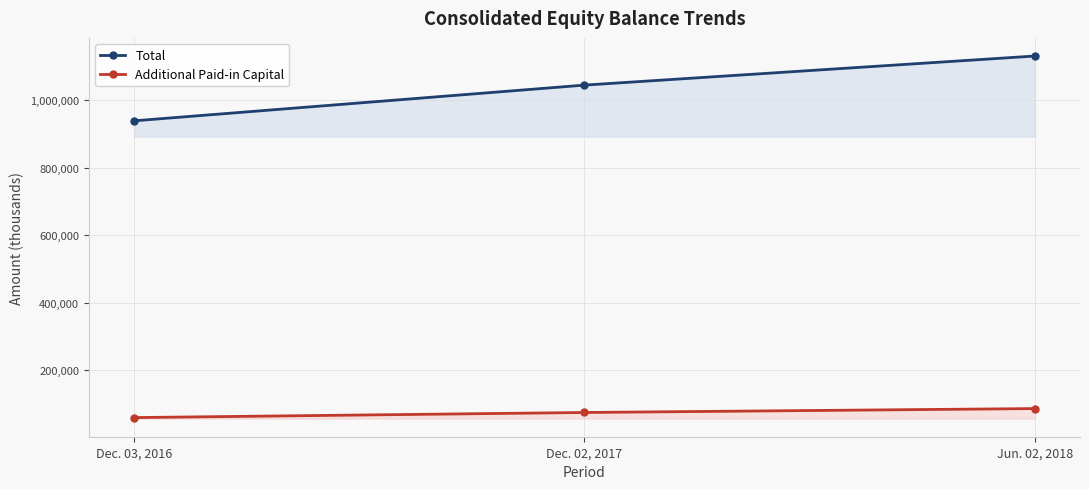

At Dec. 03, 2016, list the series in order from smallest to largest.

Additional Paid-in Capital, Total